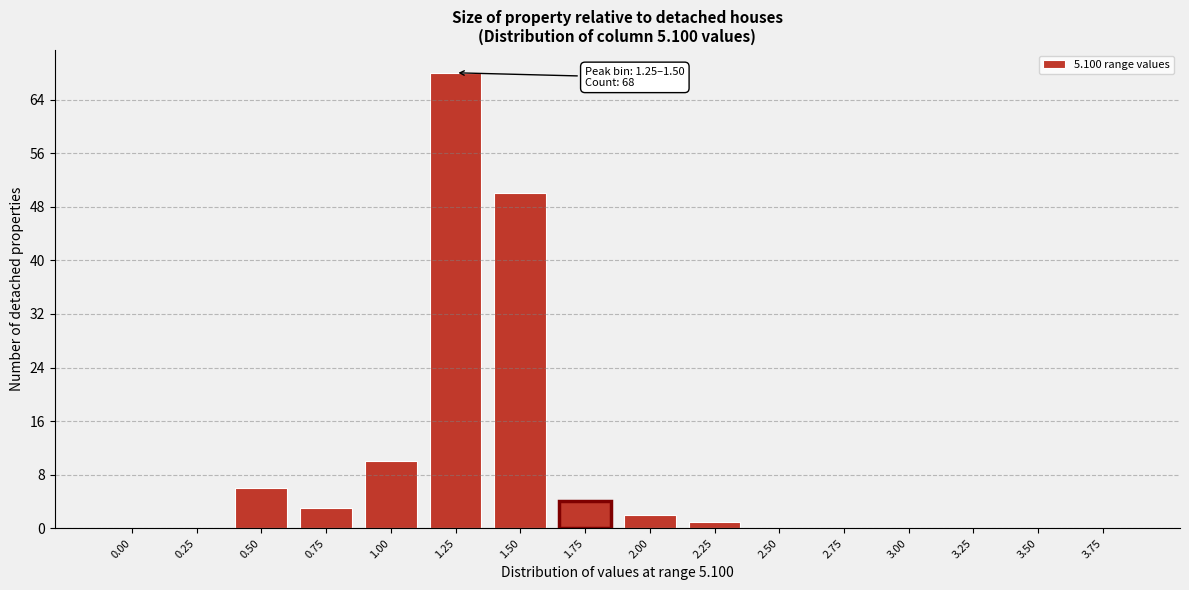

Reading right to left, extract all data points from this chart.

3.75=0	3.50=0	3.25=0	3.00=0	2.75=0	2.50=0	2.25=1	2.00=2	1.75=4	1.50=50	1.25=68	1.00=10	0.75=3	0.50=6	0.25=0	0.00=0